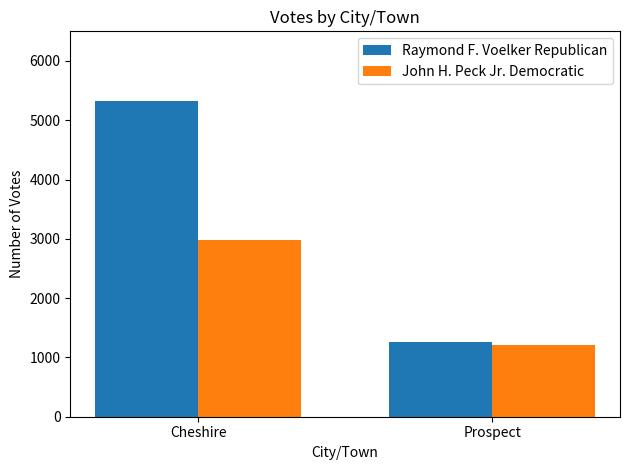

The value of John H. Peck Jr. Democratic at Prospect is 1216. True or false?

True